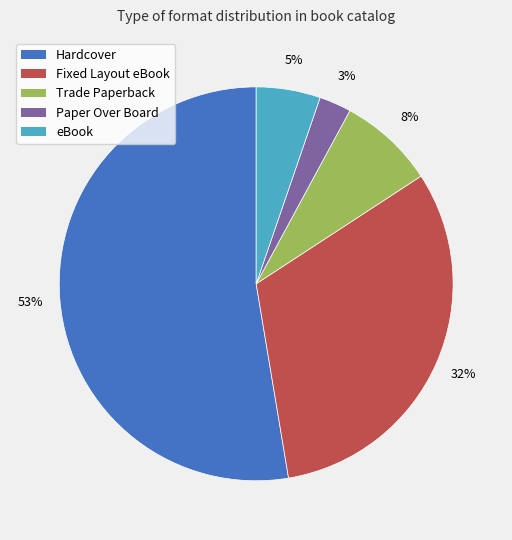

Is it true that Hardcover is 58% of the pie?

False